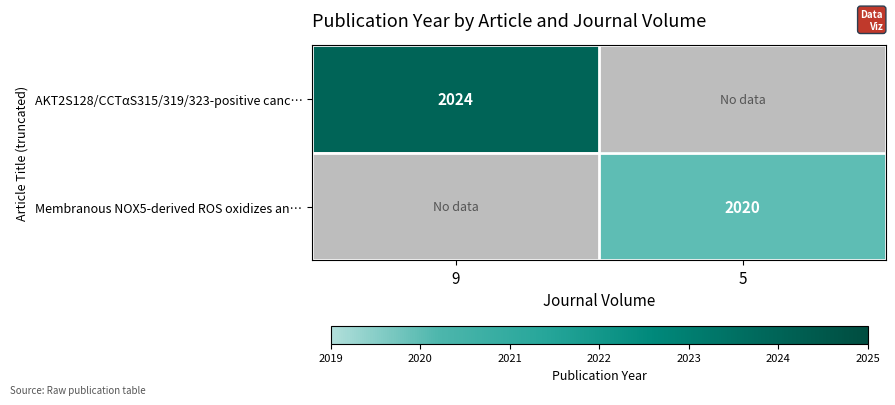

Is the value of Membranous NOX5-derived ROS oxidizes an… at 5 greater than the value of AKT2S128/CCTαS315/319/323-positive canc… at 9?

No